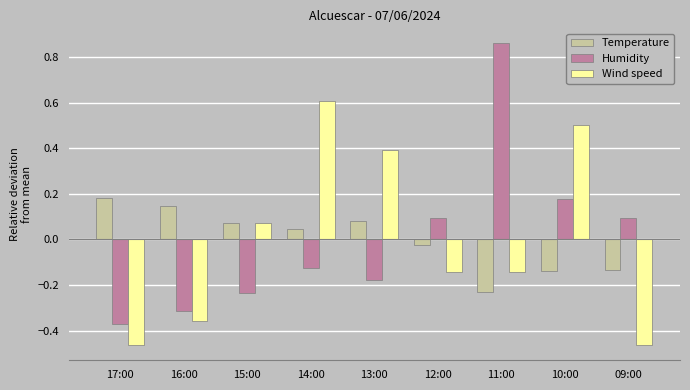

Which series changed the most between 17:00 and 16:00?

Wind speed